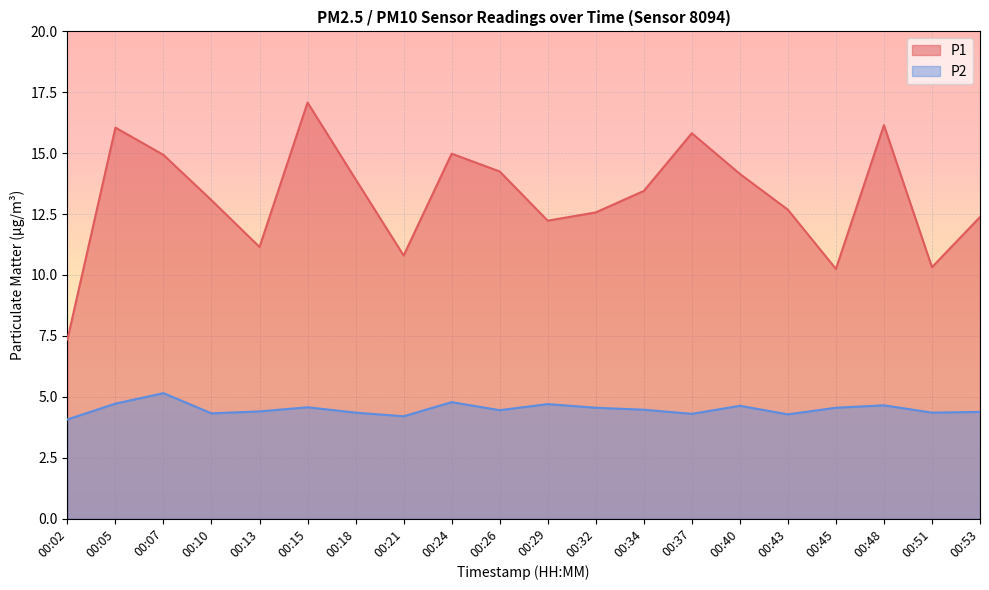

At which label is P1 closest to 12?

00:29